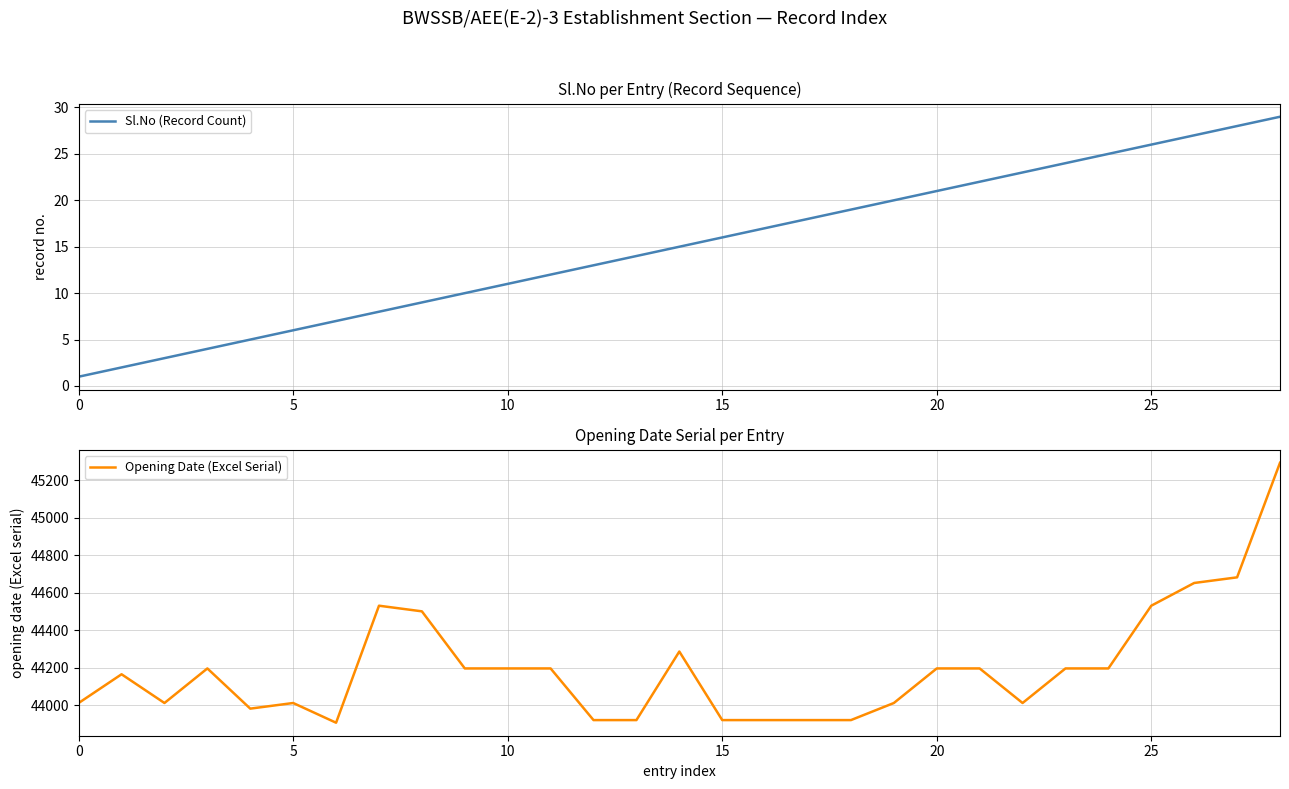

What is the minimum value for Opening Date (Excel Serial)?

43908